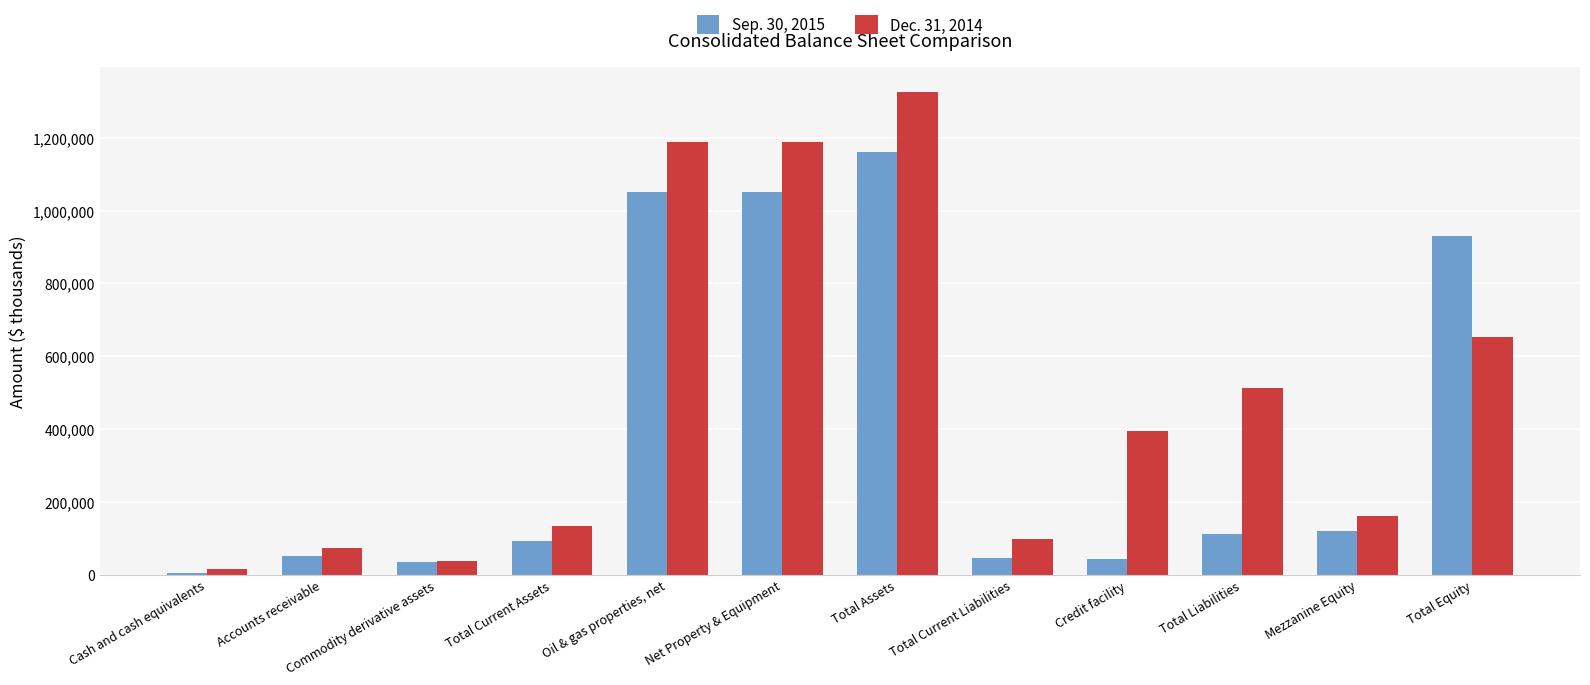

What is the difference between the Sep. 30, 2015 values at Oil & gas properties, net and Accounts receivable?

999513